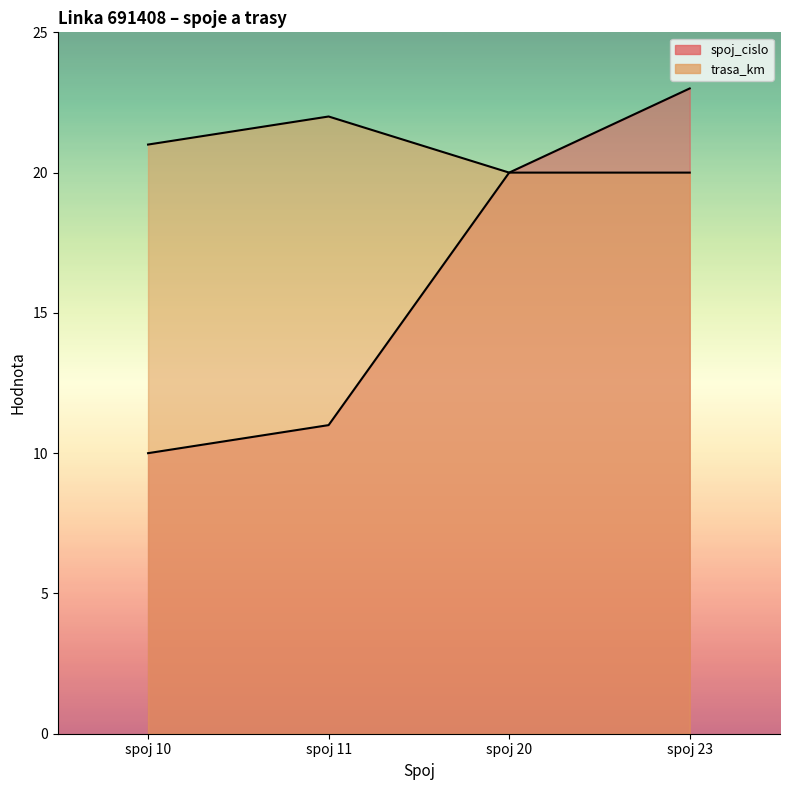

True or false: spoj_cislo has more than 2 interior local peaks.

False